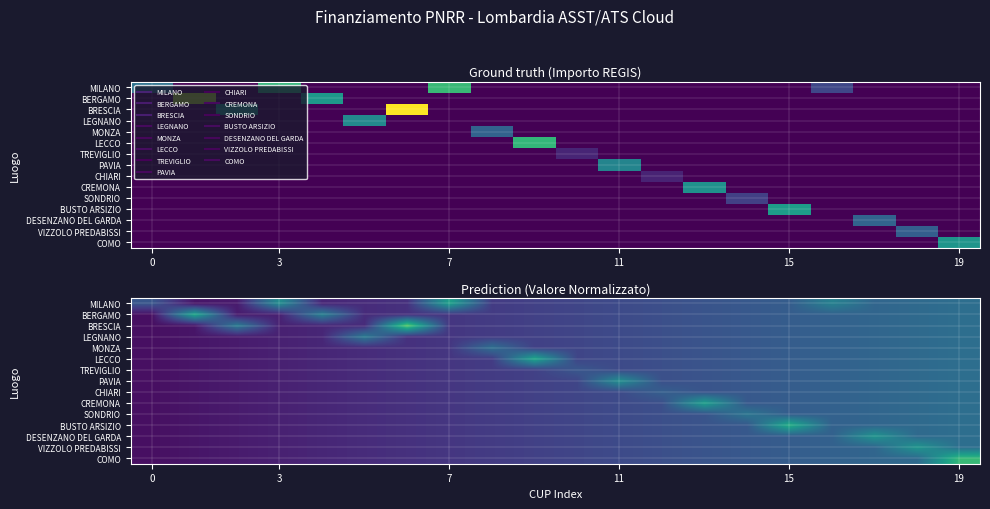

Which category has the highest value across all series?

6